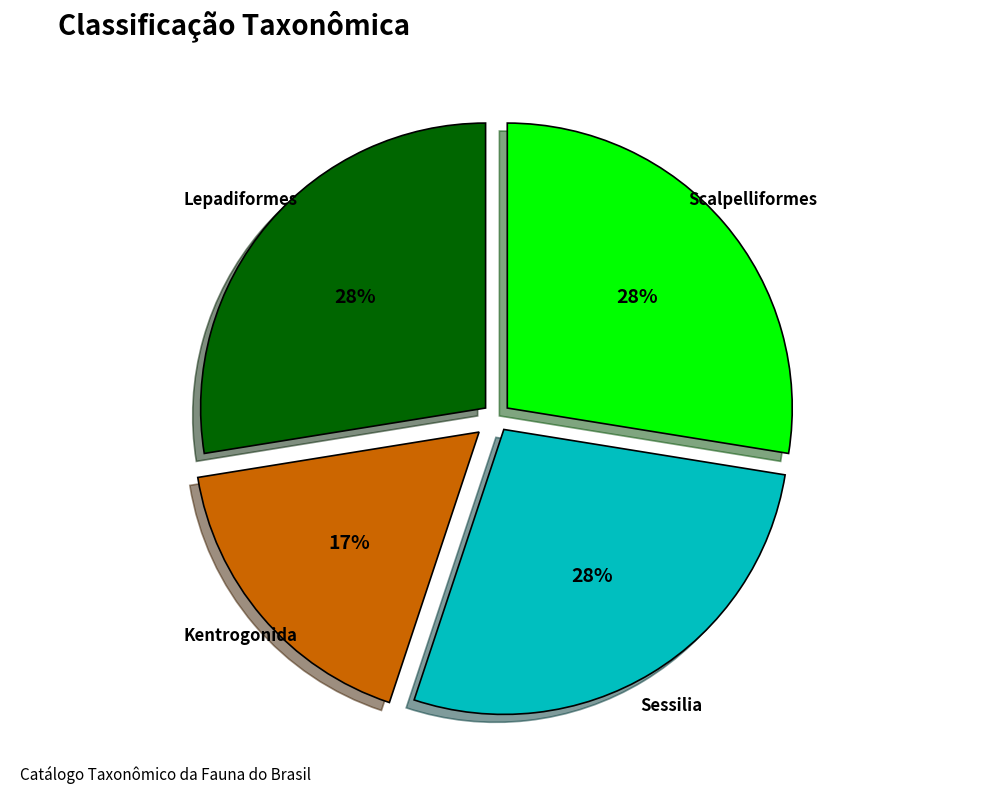

Is there a majority slice in this chart?

No